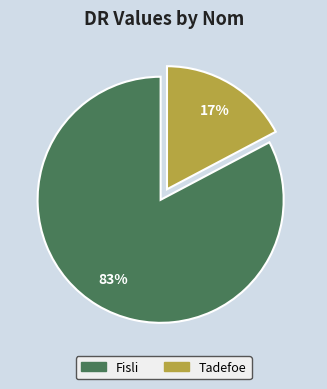

Combined, do Fisli and Tadefoe account for over 50%?

Yes